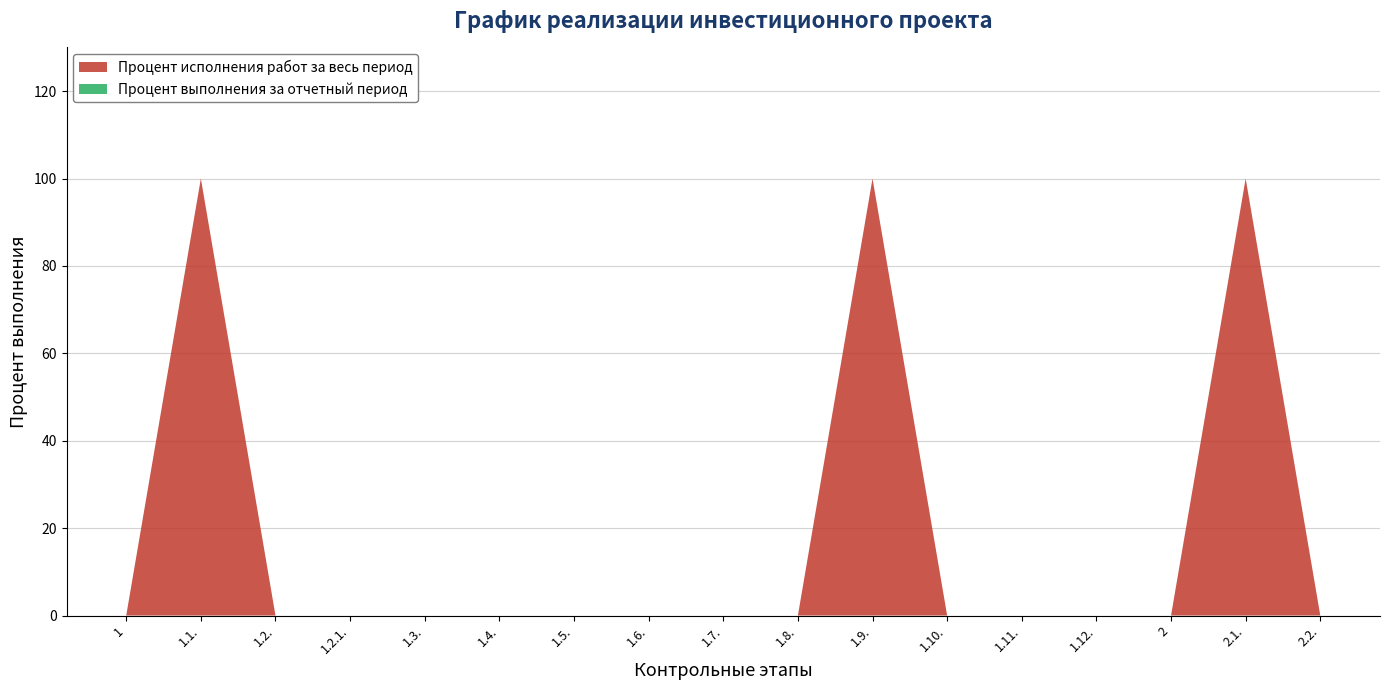

Reading right to left, what are all the values shown in this chart?

Процент исполнения работ за весь период: 2.2.=0	2.1.=100	2=0	1.12.=0	1.11.=0	1.10.=0	1.9.=100	1.8.=0	1.7.=0	1.6.=0	1.5.=0	1.4.=0	1.3.=0	1.2.1.=0	1.2.=0	1.1.=100	1=0
Процент выполнения за отчетный период: 2.2.=0	2.1.=0	2=0	1.12.=0	1.11.=0	1.10.=0	1.9.=0	1.8.=0	1.7.=0	1.6.=0	1.5.=0	1.4.=0	1.3.=0	1.2.1.=0	1.2.=0	1.1.=0	1=0